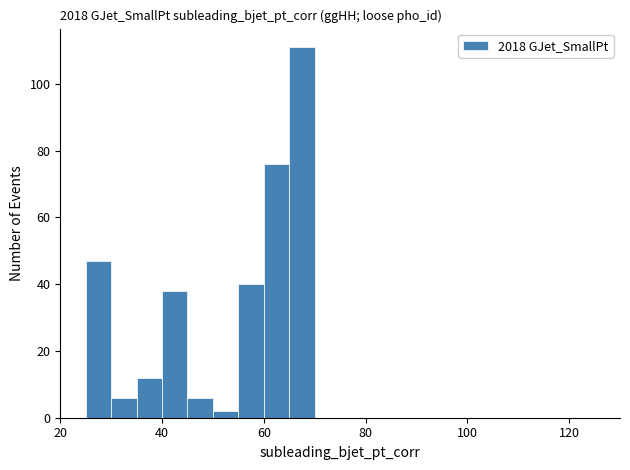

Read against the x-axis, roughly where is the centre of the tallest bar?

68